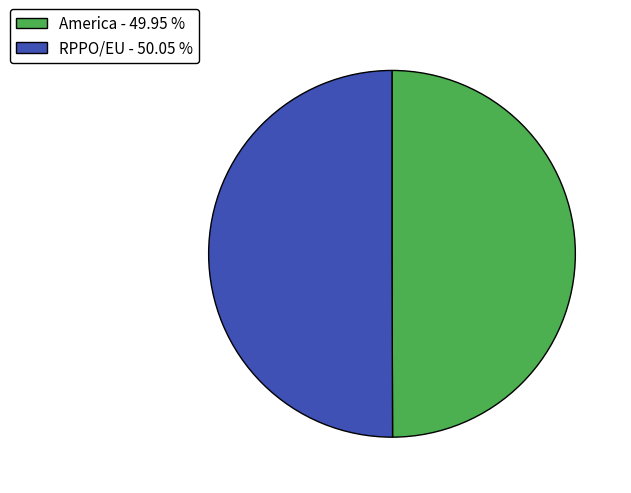

Approximately how many times larger is the value at RPPO/EU - 50.05 % compared to America - 49.95 %?

1.0